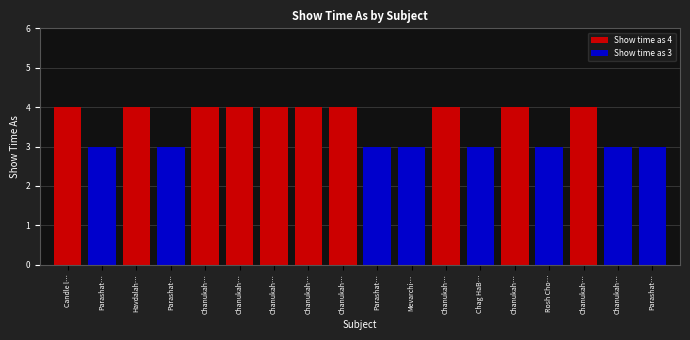

At which category is the sum across all series the highest?

Candle l…